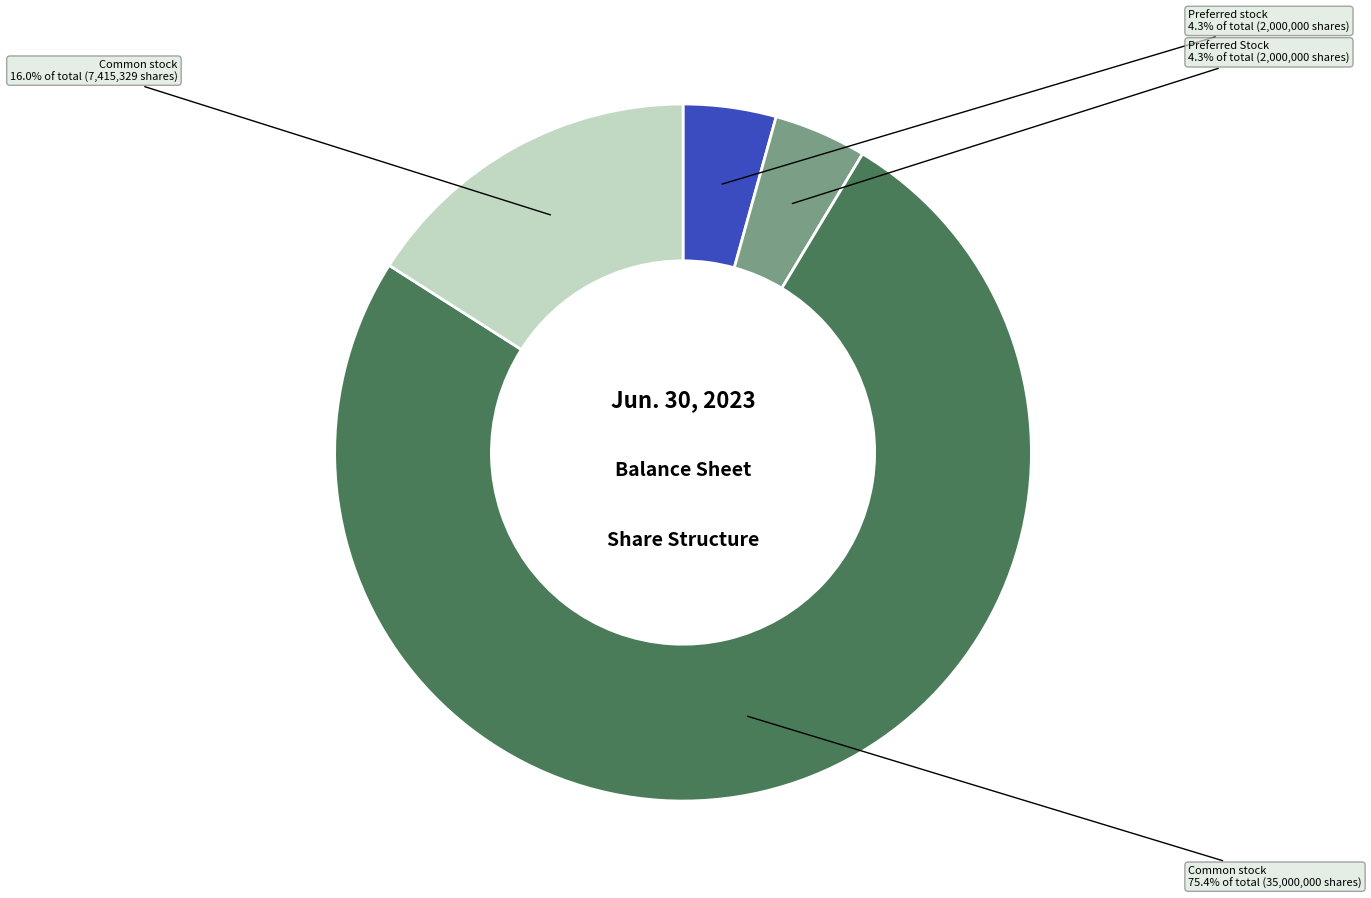

How many segments does this pie chart have?

4